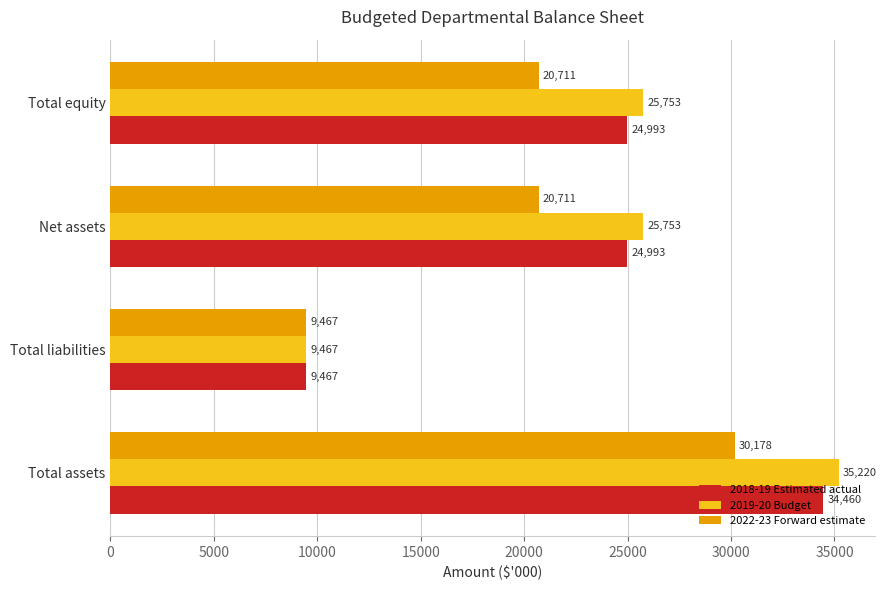

Which series has the widest spread of values?

2019-20 Budget